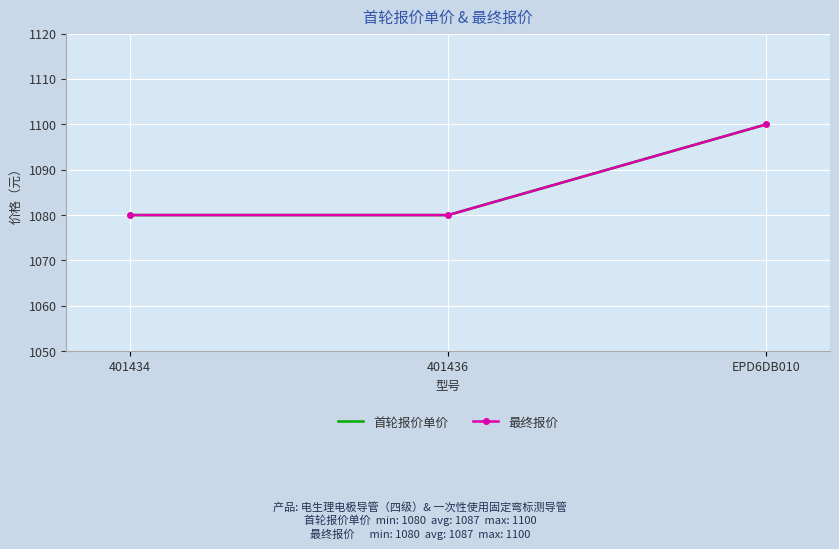

What is the highest value of the 首轮报价单价 series?

1100